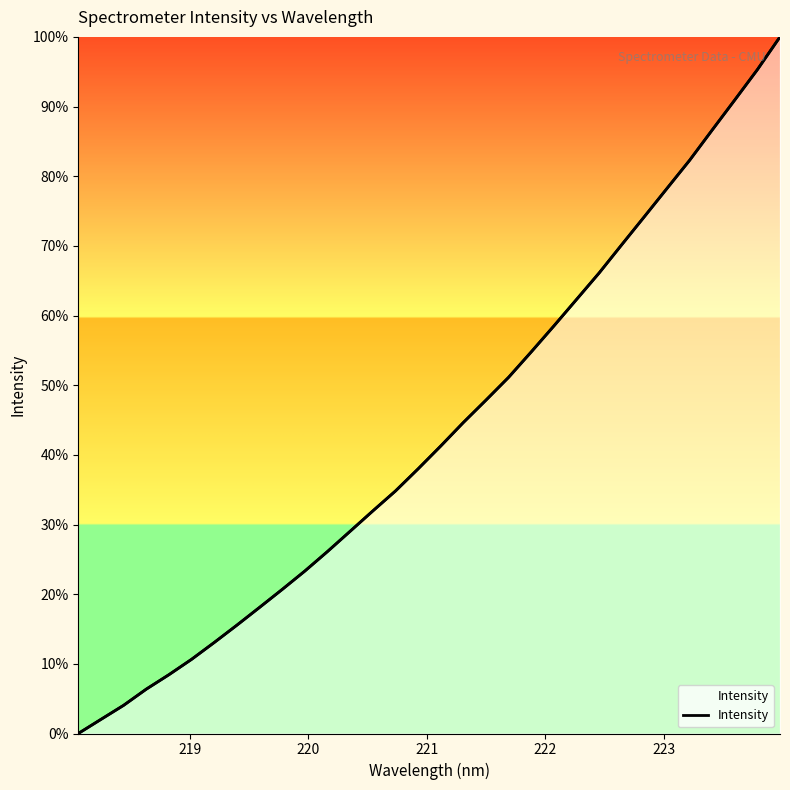

The value at 19 is 12.5. True or false?

False